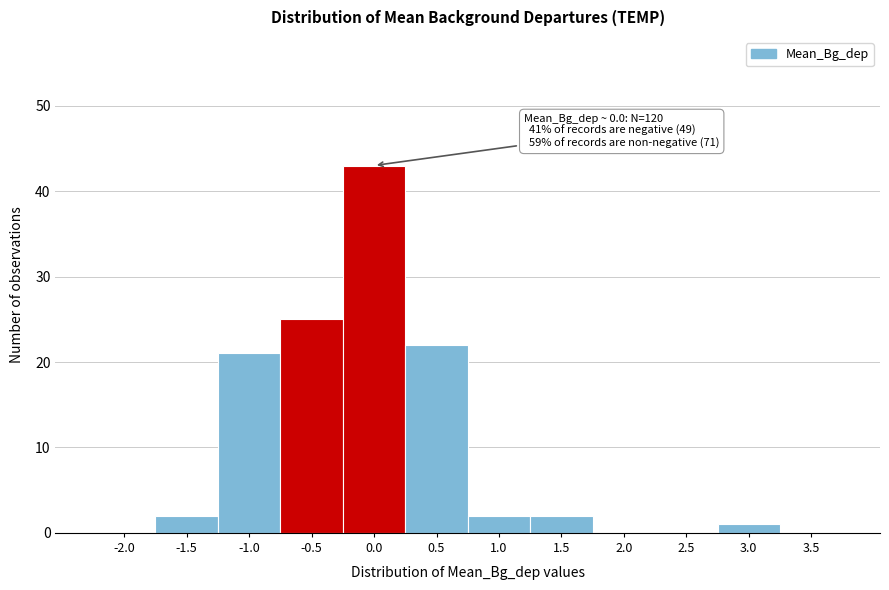

Reading left to right, list all the values displayed in this chart.

-2.0=0	-1.5=2	-1.0=21	-0.5=25	0.0=43	0.5=22	1.0=2	1.5=2	2.0=0	2.5=0	3.0=1	3.5=0